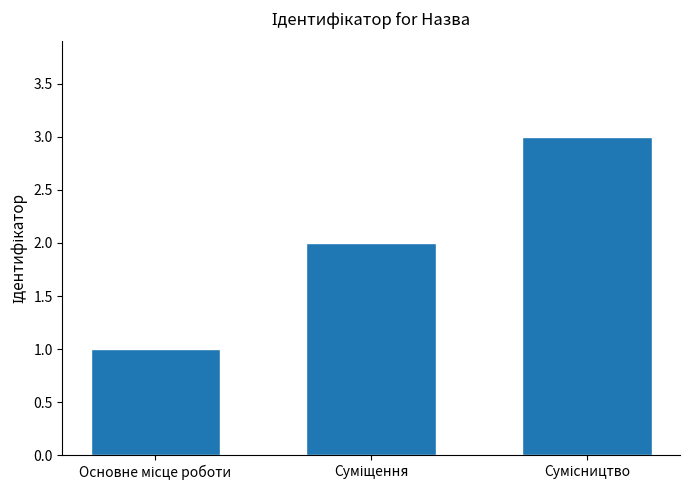

Reading right to left, what are all the values shown in this chart?

3	2	1